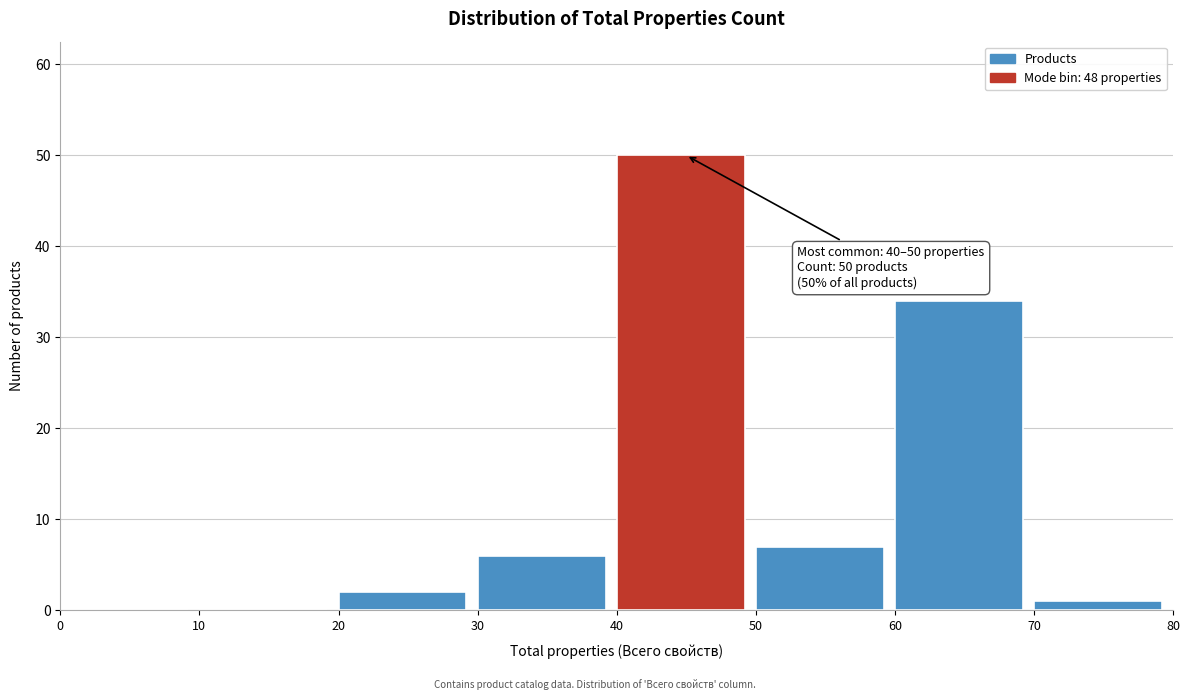

Over which range of the x-axis is the bar tallest?

40 to 50